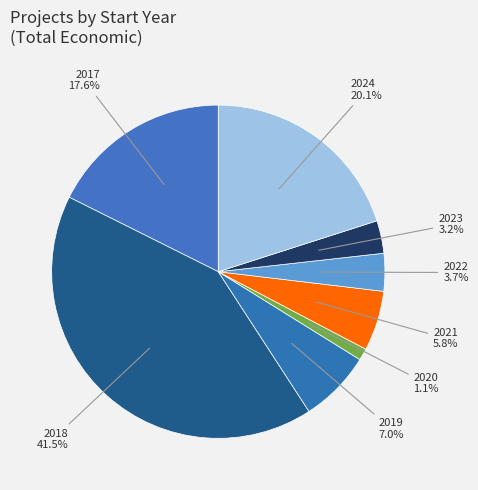

To the nearest percent, what is the average slice percentage?

12%